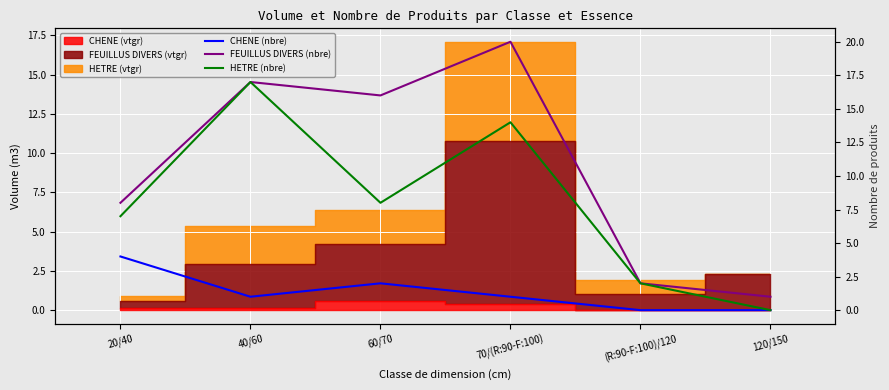

What is the difference between the maximum and minimum values in the FEUILLUS DIVERS (nbre) series?

19